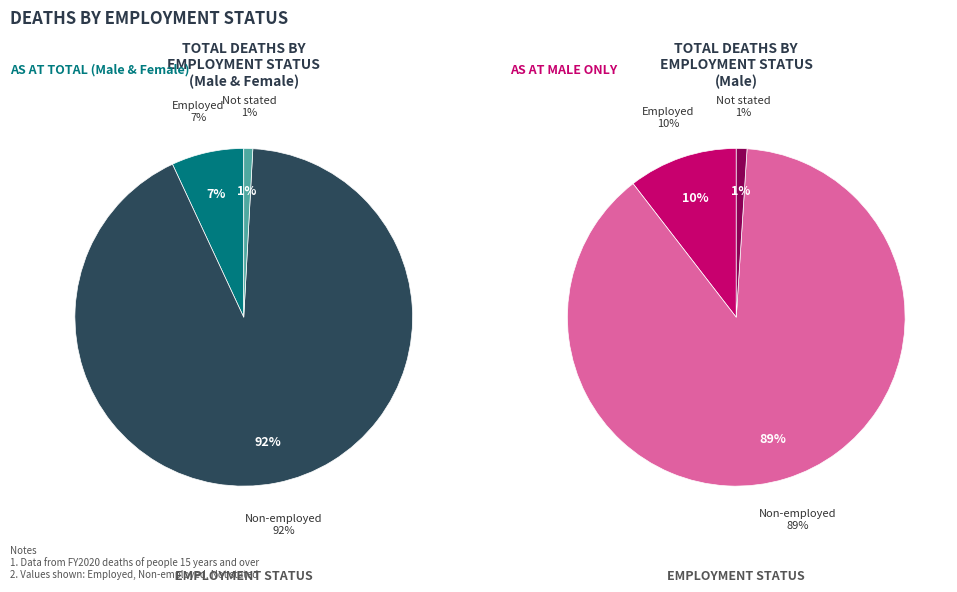

Is Employed the majority of the pie?

No